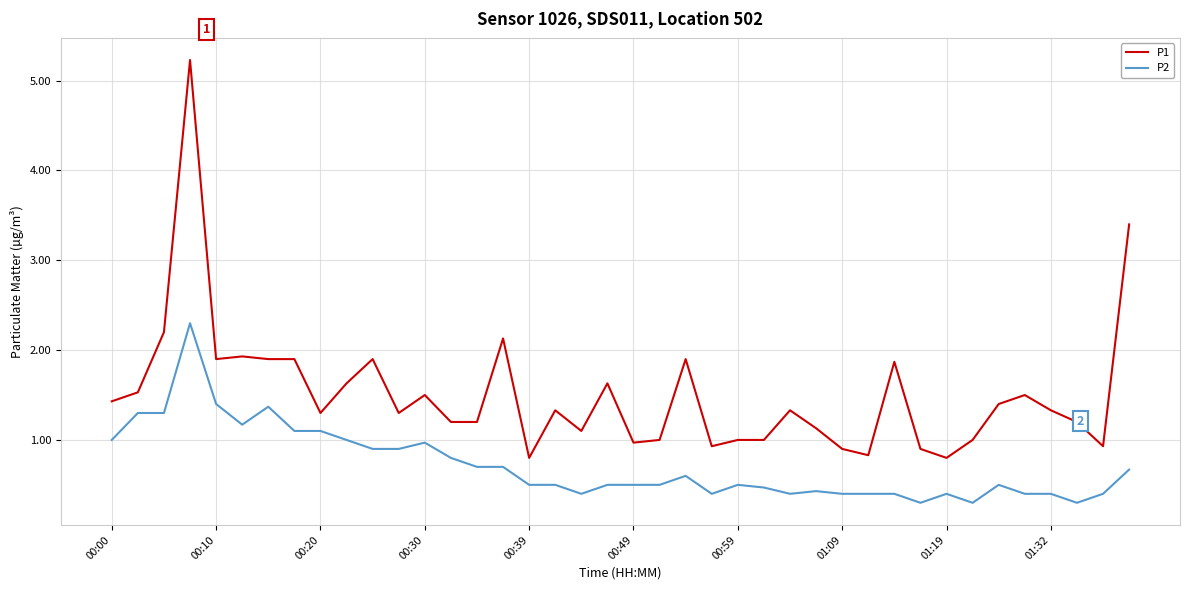

Rank the series by their maximum value, from lowest to highest.

P2, P1